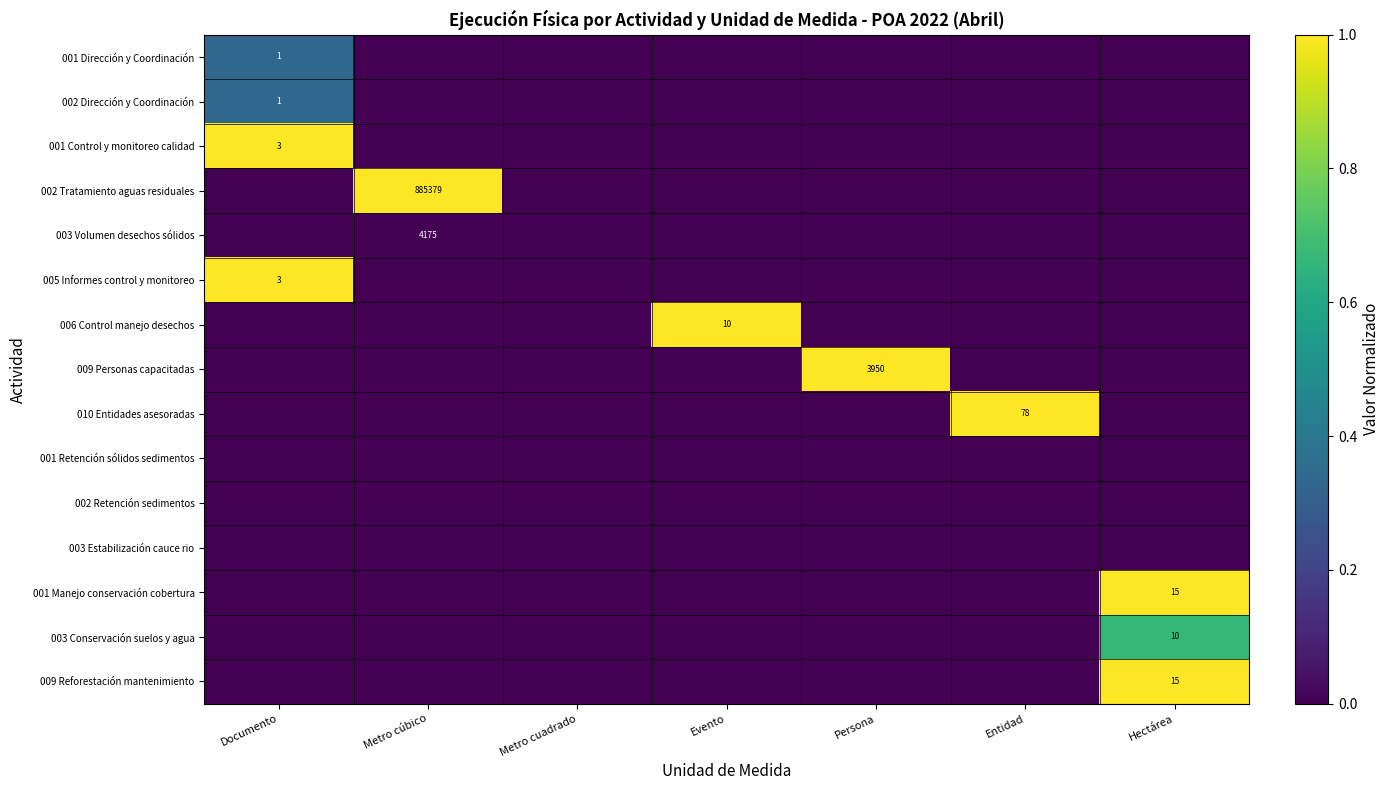

At how many categories does at least one series exceed 0?

6